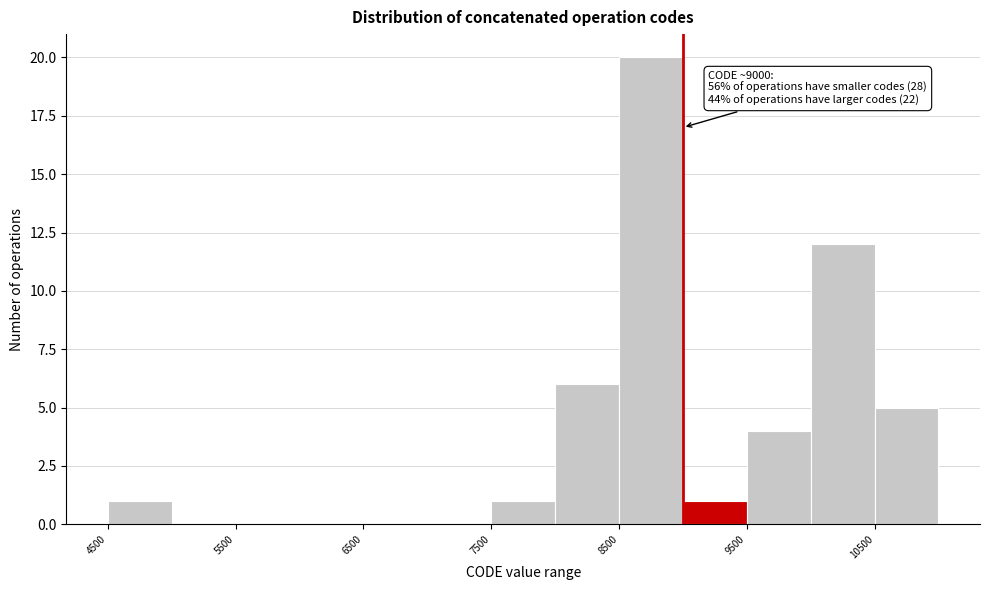

Over which range of the x-axis is the bar tallest?

8500 to 9000